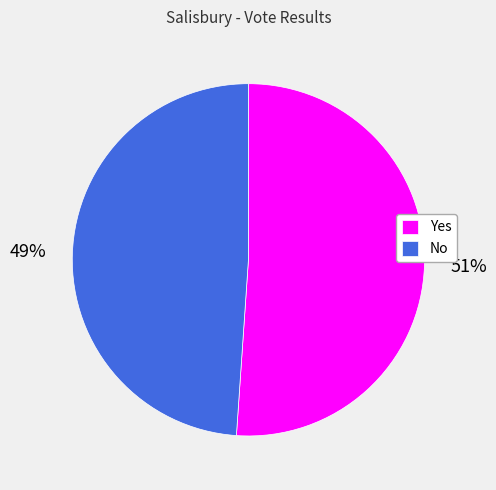

Does No represent more than half of the total?

No